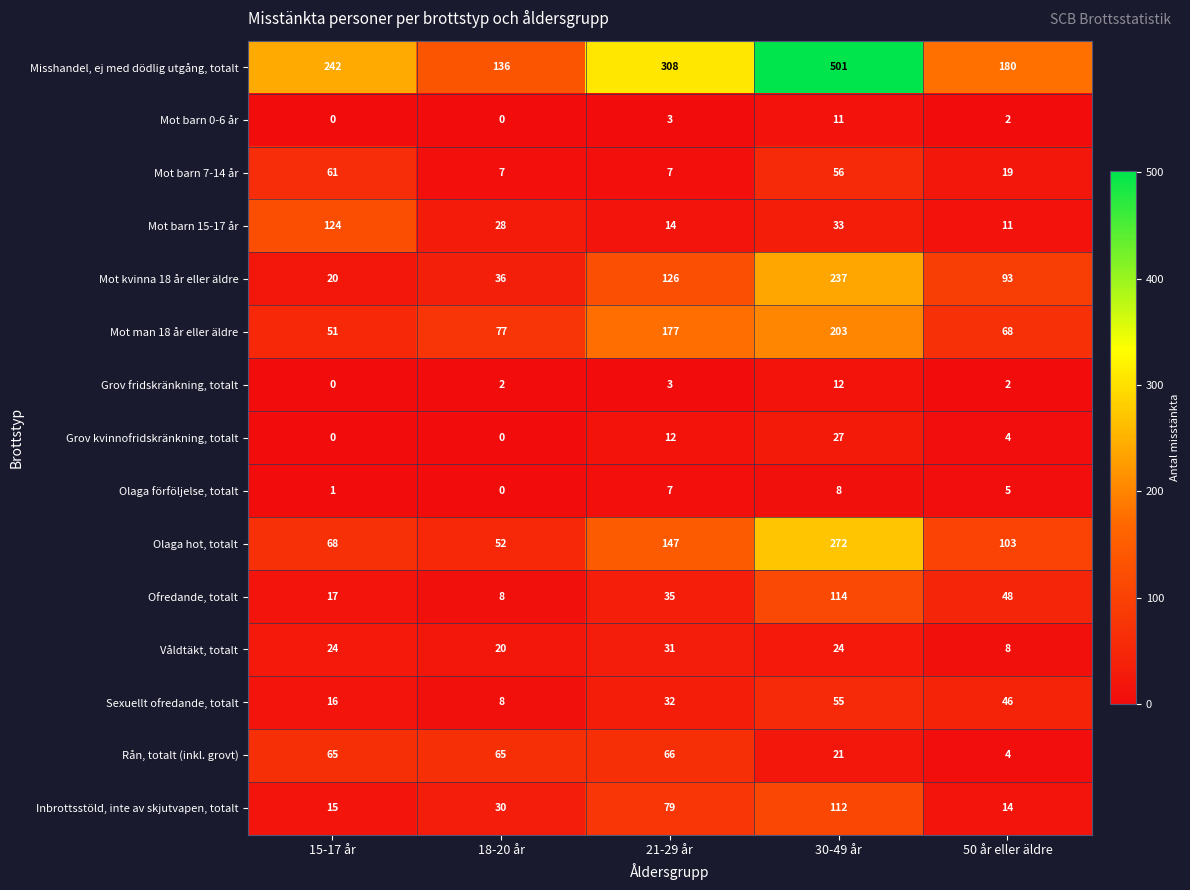

What is the maximum value for Mot barn 7-14 år?

61